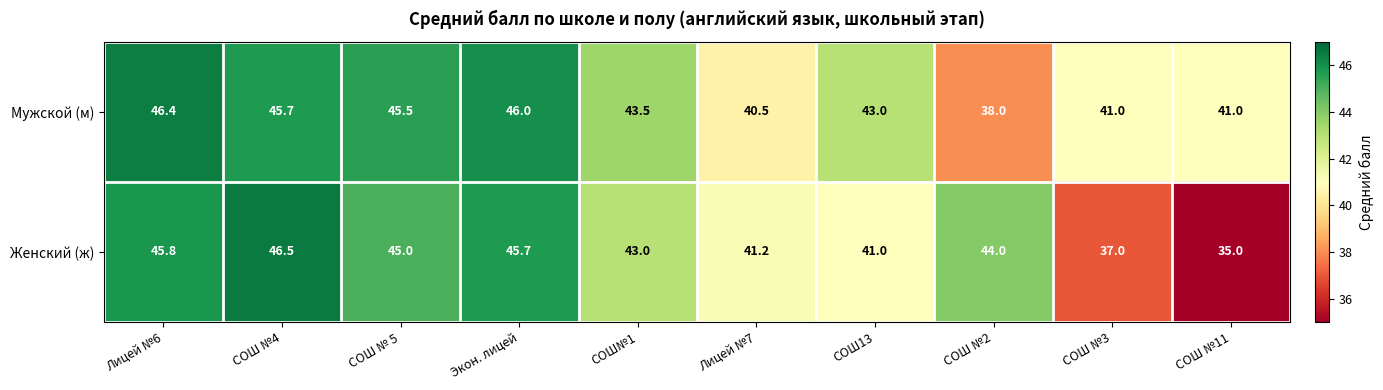

Is it true that Женский (ж) equals 22.6 at Лицей №6?

False